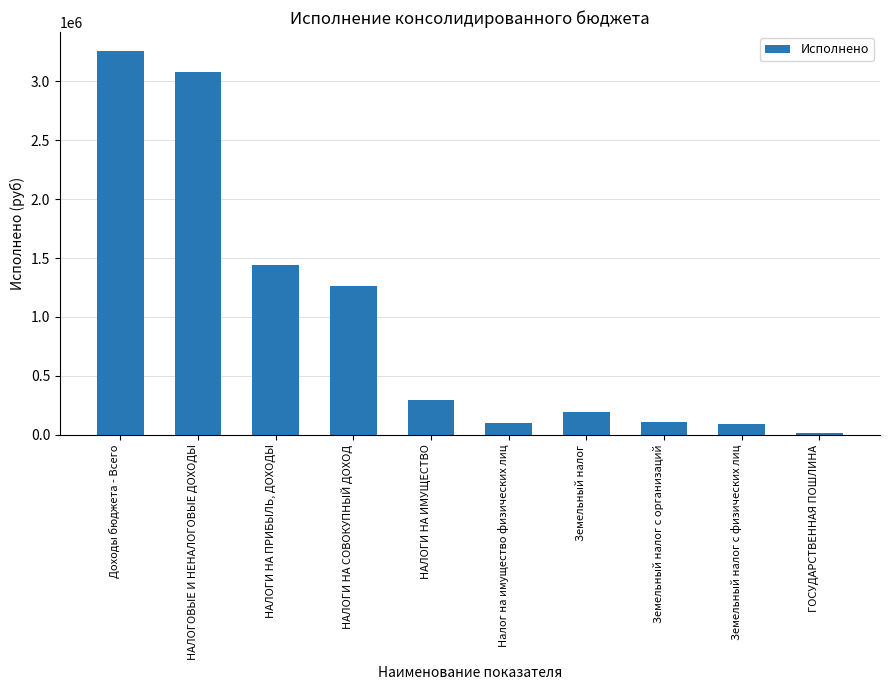

List the labels in order of value, largest first.

Доходы бюджета - Всего, НАЛОГОВЫЕ И НЕНАЛОГОВЫЕ ДОХОДЫ, НАЛОГИ НА ПРИБЫЛЬ, ДОХОДЫ, НАЛОГИ НА СОВОКУПНЫЙ ДОХОД, НАЛОГИ НА ИМУЩЕСТВО, Земельный налог, Земельный налог с организаций, Налог на имущество физических лиц, Земельный налог с физических лиц, ГОСУДАРСТВЕННАЯ ПОШЛИНА